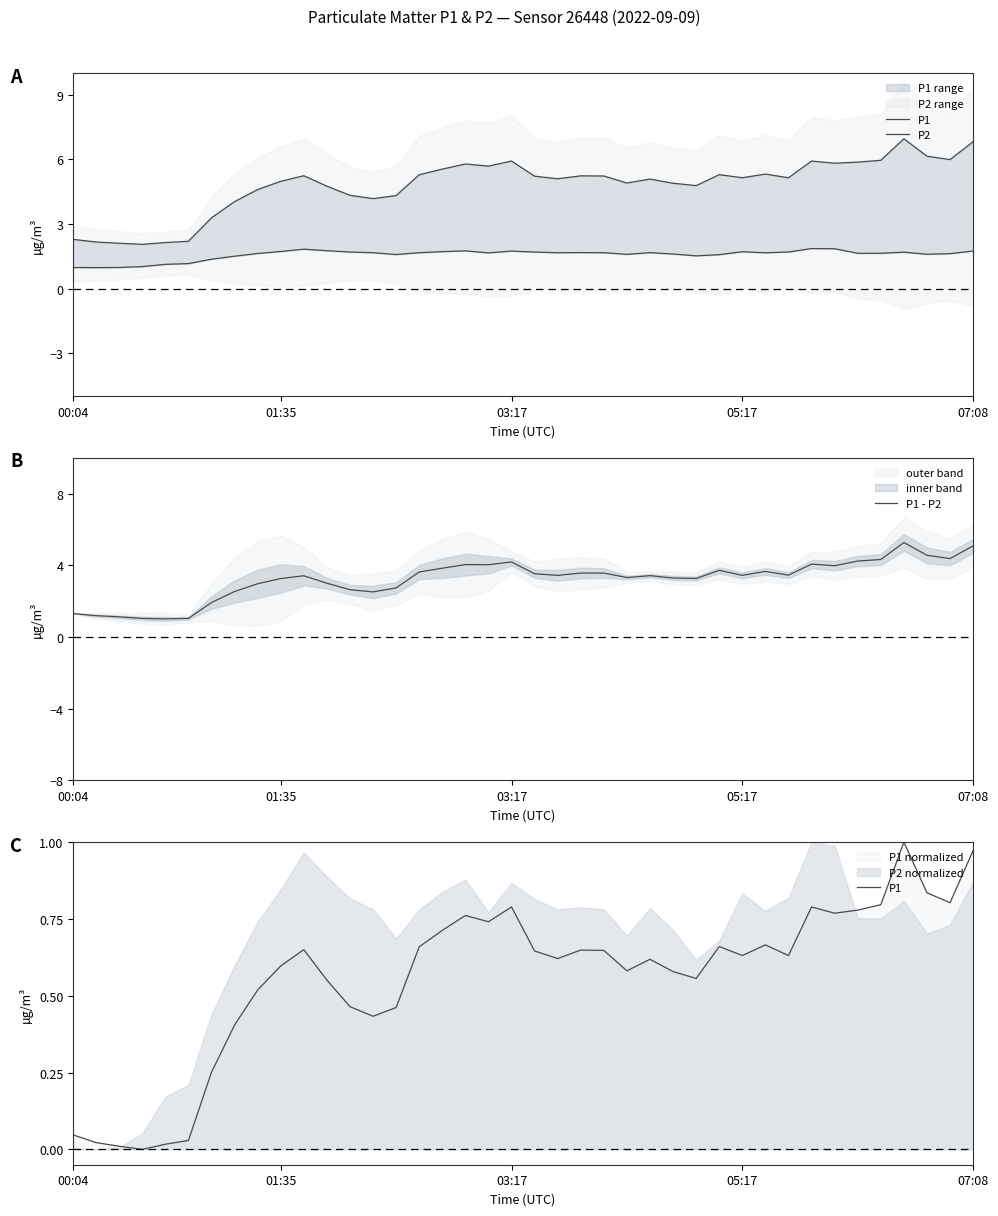

Which series has the largest range (max minus min)?

P1 - P2